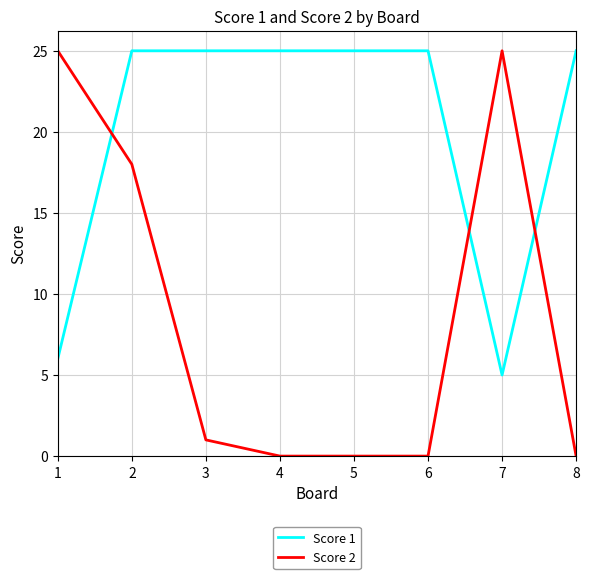

True or false: Score 1 and Score 2 cross at least once.

True